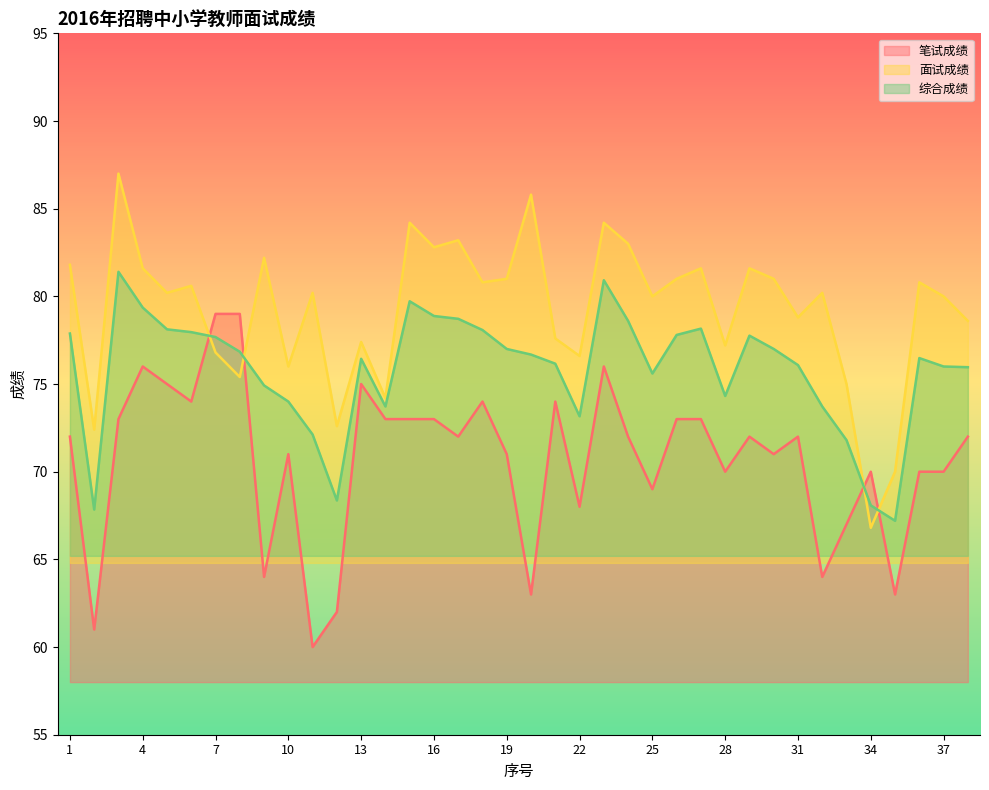

What is the greatest value displayed?

87.0